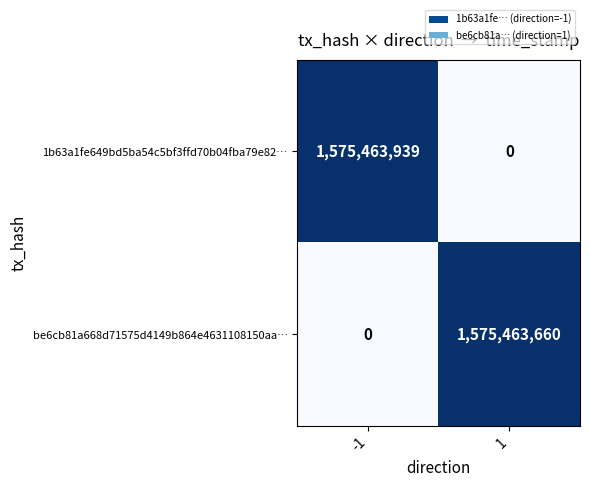

What is the sum of all 1b63a1fe649bd5ba54c5bf3ffd70b04fba79e82… values?

1575463939